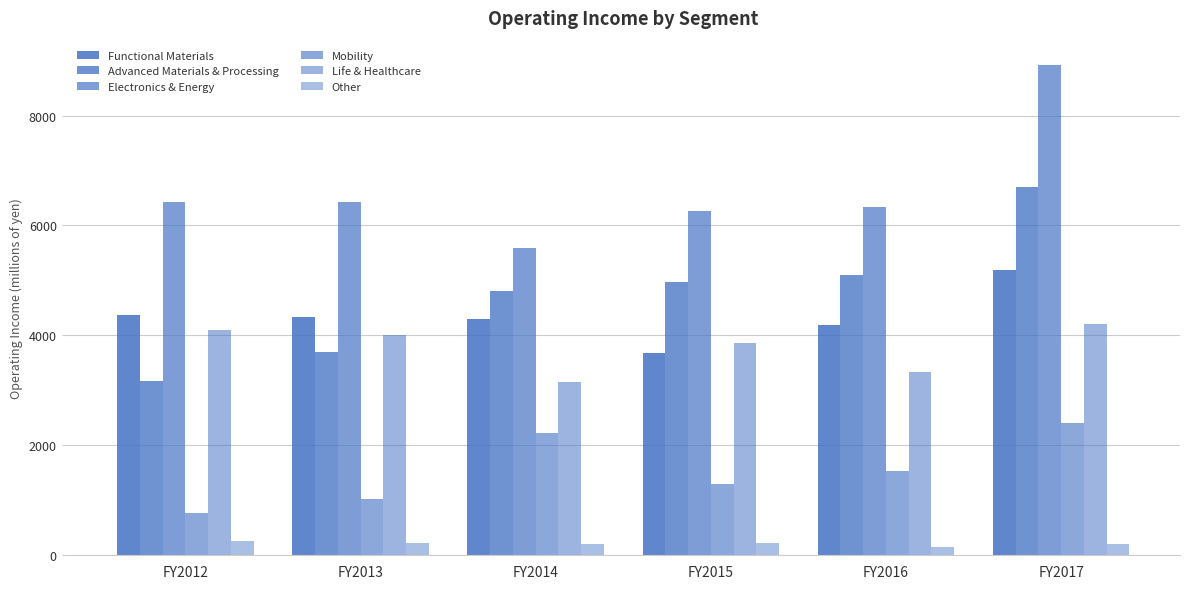

Between FY2012 and FY2015, which series saw the biggest shift?

Advanced Materials & Processing